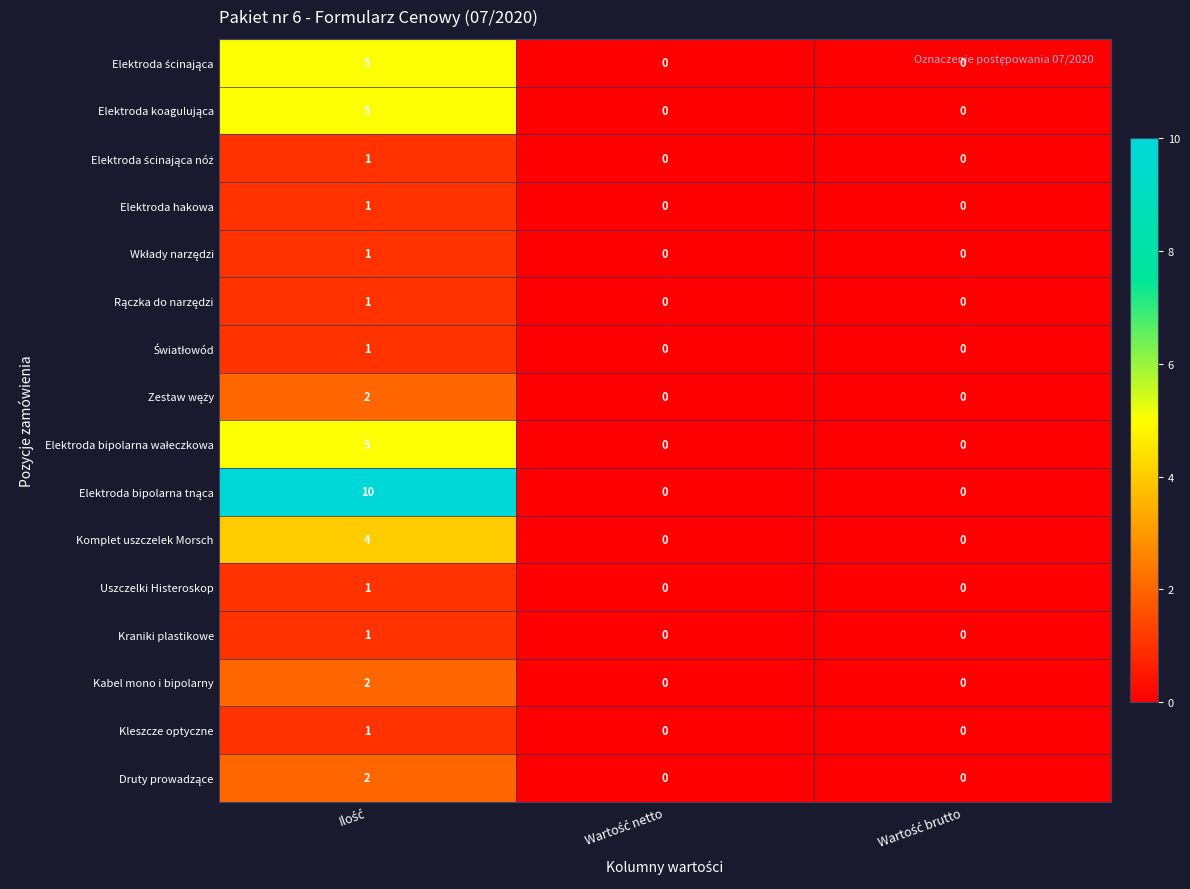

Count the Komplet uszczelek Morsch values in the range 0 to 4.

3